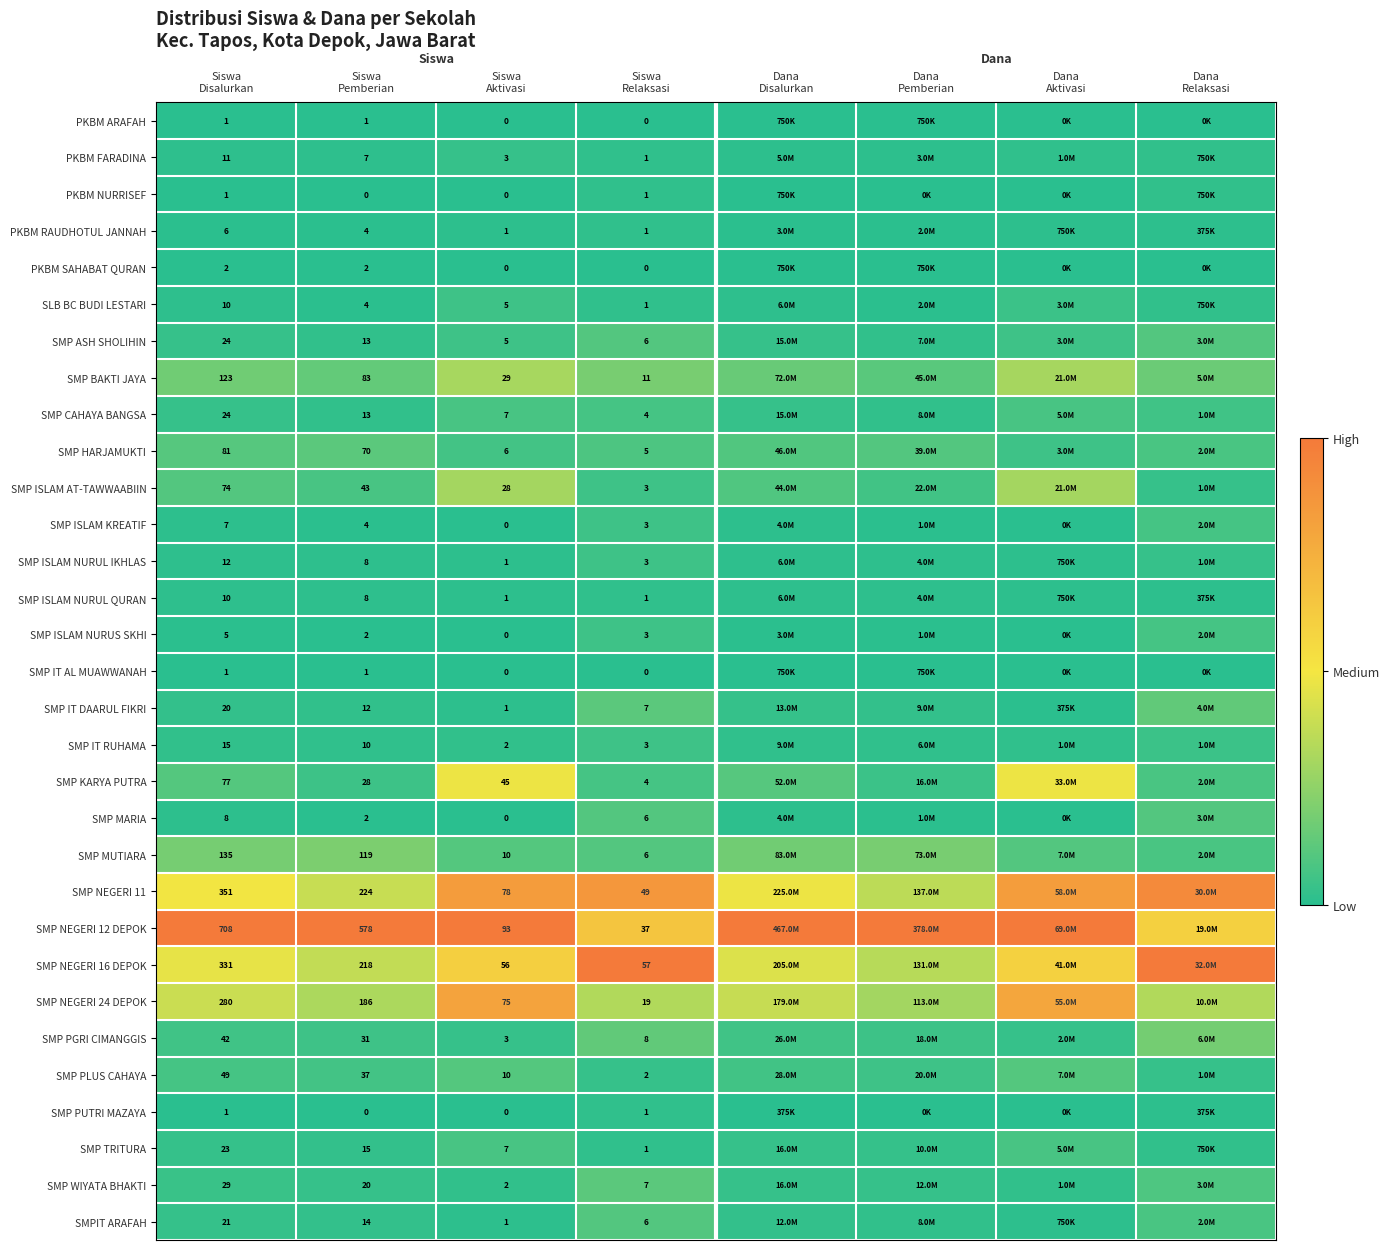

Is it true that SMP WIYATA BHAKTI equals 0.1 at Siswa Pemberian?

False